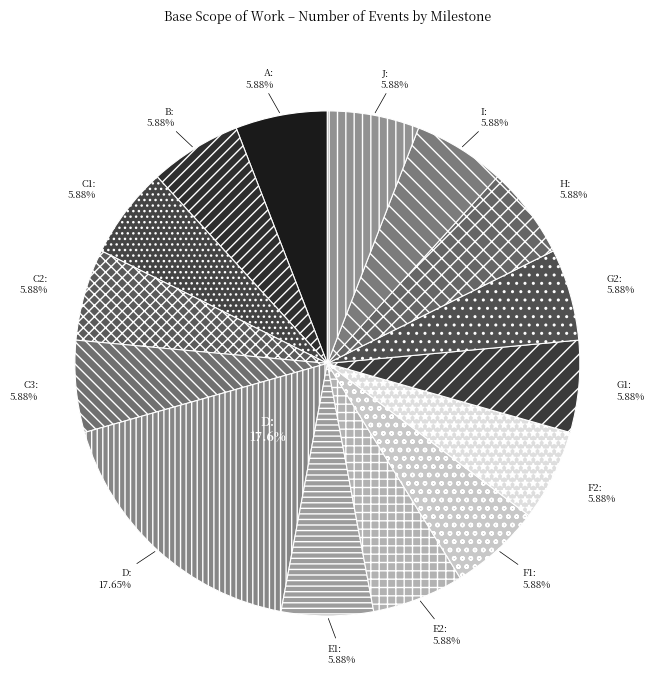

To the nearest percent, what is the average slice percentage?

7%